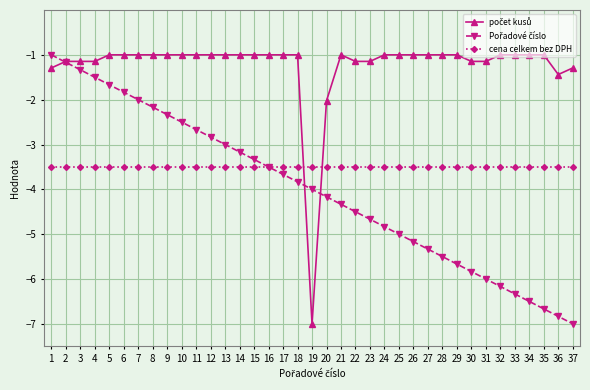

What is the value of the cena celkem bez DPH point at the 5th from the left?

-3.5